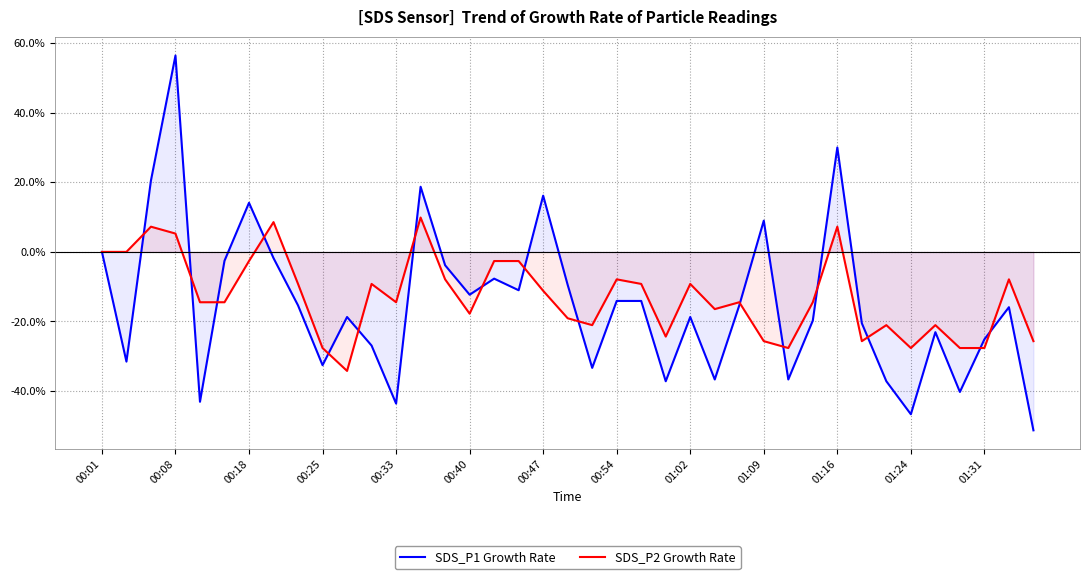

What are all the series names shown in the legend?

SDS_P1 Growth Rate, SDS_P2 Growth Rate